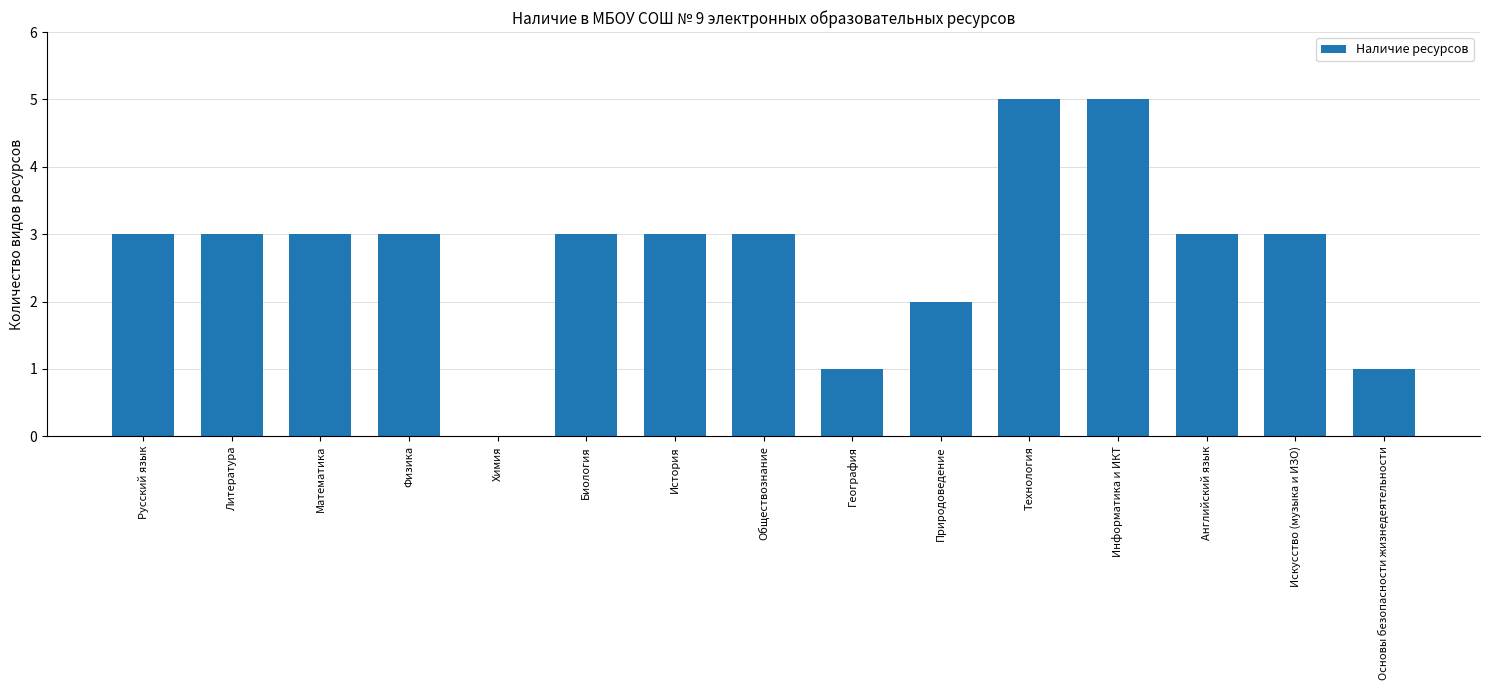

Read the value at Математика.

3